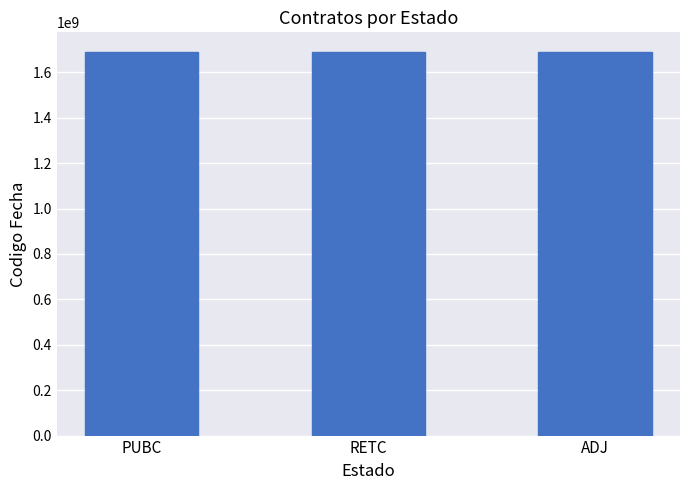

Where is the data nearest to the value 1689848898?

RETC